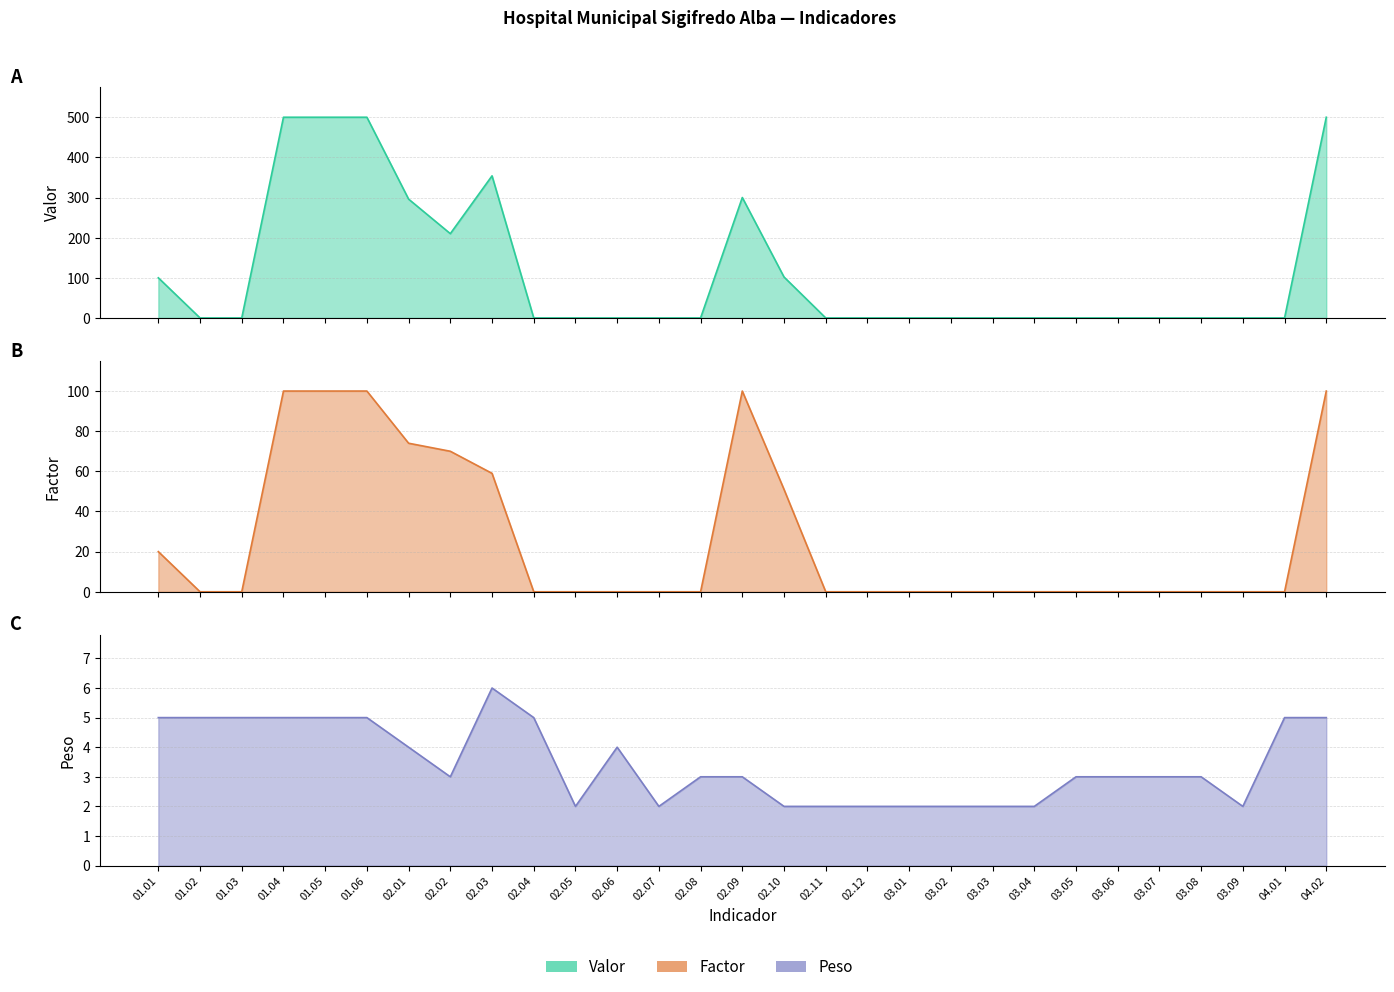

Reading right to left, extract all data points from this chart.

Valor: 04.02=500	04.01=0	03.09=0	03.08=0	03.07=0	03.06=0	03.05=0	03.04=0	03.03=0	03.02=0	03.01=0	02.12=0	02.11=0	02.10=102	02.09=300	02.08=0	02.07=0	02.06=0	02.05=0	02.04=0	02.03=354	02.02=210	02.01=296	01.06=500	01.05=500	01.04=500	01.03=0	01.02=0	01.01=100
Factor: 04.02=100	04.01=0	03.09=0	03.08=0	03.07=0	03.06=0	03.05=0	03.04=0	03.03=0	03.02=0	03.01=0	02.12=0	02.11=0	02.10=51	02.09=100	02.08=0	02.07=0	02.06=0	02.05=0	02.04=0	02.03=59	02.02=70	02.01=74	01.06=100	01.05=100	01.04=100	01.03=0	01.02=0	01.01=20
Peso: 04.02=5	04.01=5	03.09=2	03.08=3	03.07=3	03.06=3	03.05=3	03.04=2	03.03=2	03.02=2	03.01=2	02.12=2	02.11=2	02.10=2	02.09=3	02.08=3	02.07=2	02.06=4	02.05=2	02.04=5	02.03=6	02.02=3	02.01=4	01.06=5	01.05=5	01.04=5	01.03=5	01.02=5	01.01=5